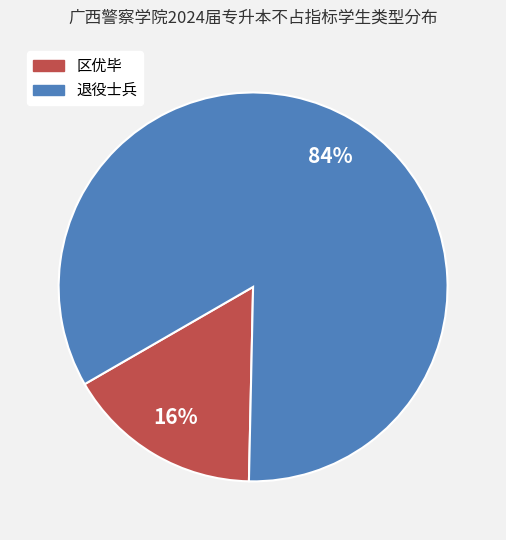

Combined, do 区优毕 and 退役士兵 account for over 50%?

Yes